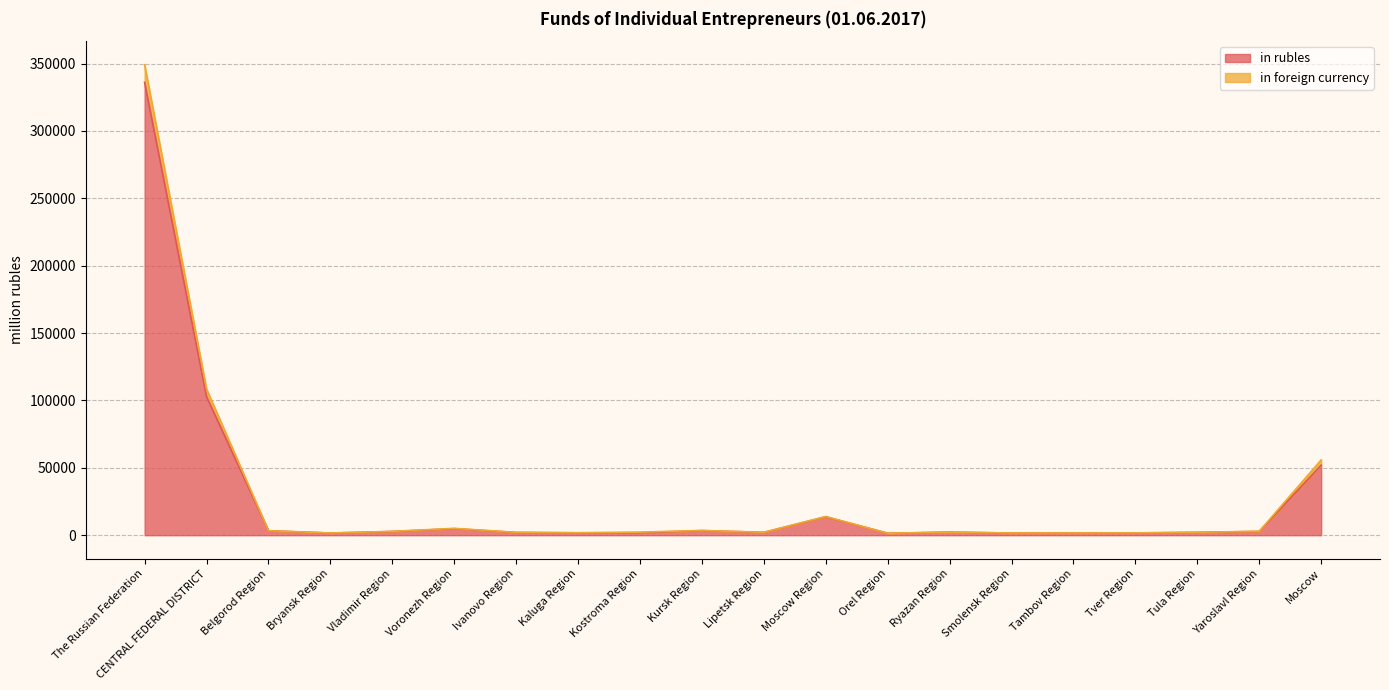

What is the difference between the in foreign currency values at Kostroma Region and Ryazan Region?

14